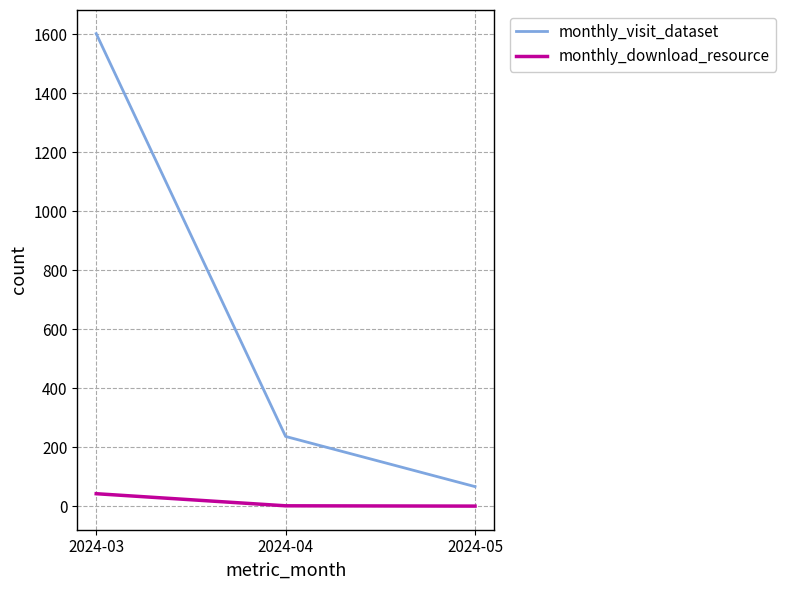

Where does the monthly_download_resource series first go above 2?

2024-03